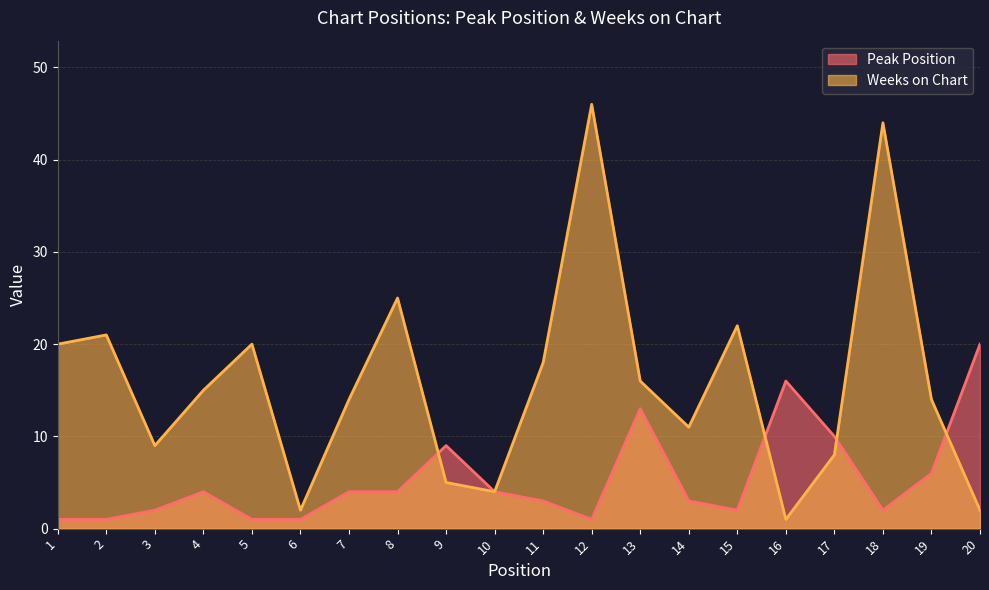

The Weeks on Chart series shows 1 at 16. True or false?

True